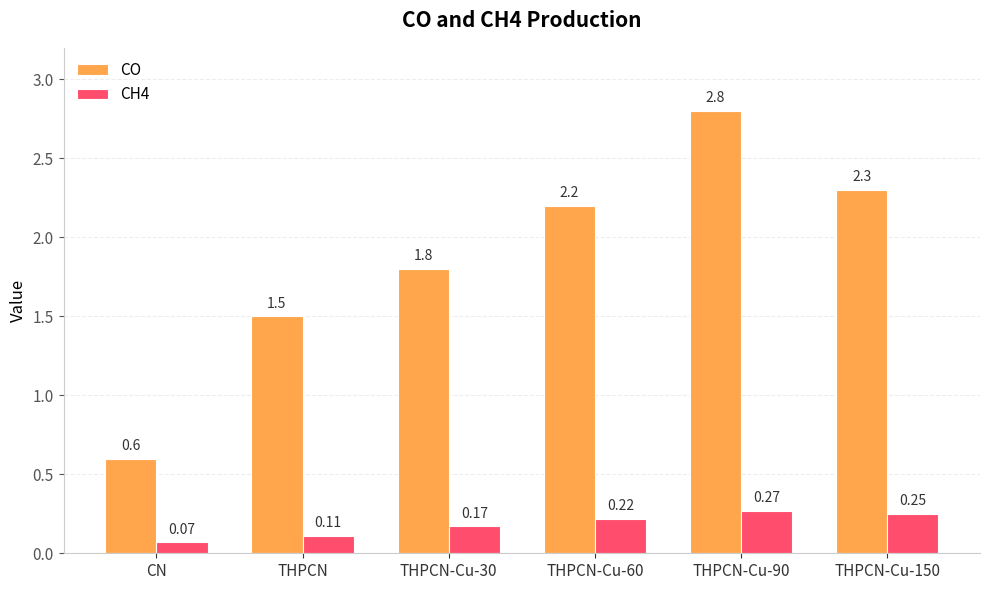

The value of CH4 at THPCN-Cu-60 is 0.4. True or false?

False